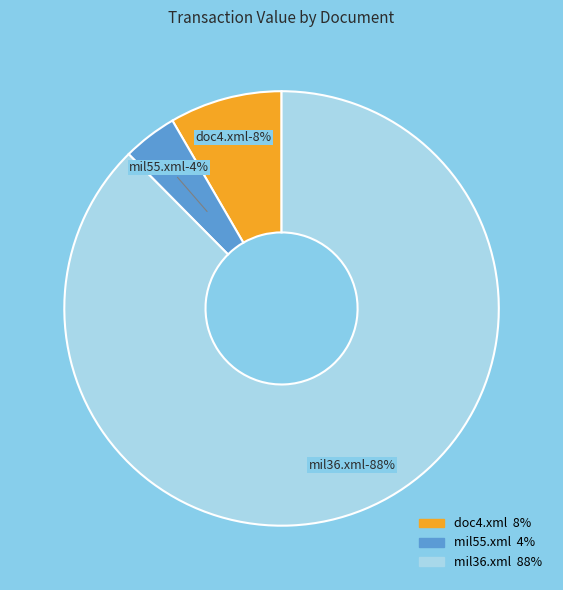

Count the number of slices in the pie.

3